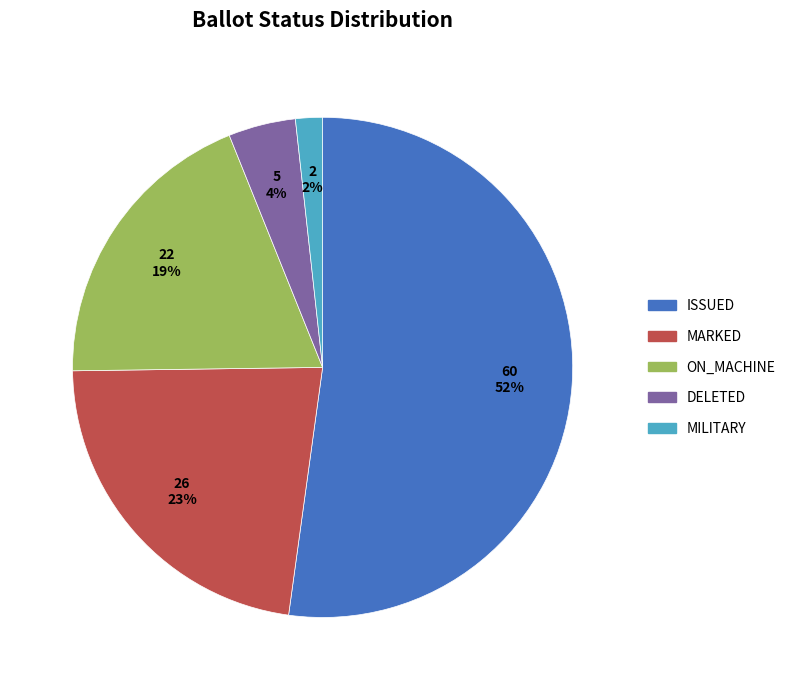

The MILITARY slice represents 2% of the pie. True or false?

True